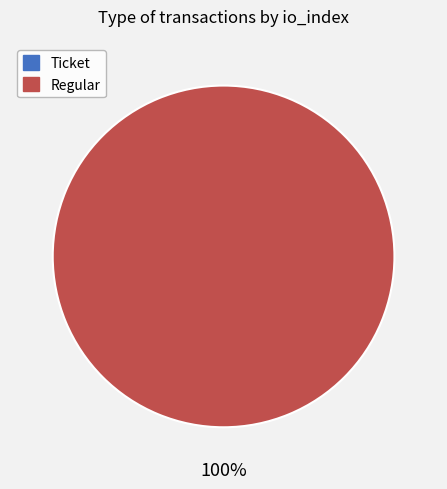

What is the largest slice in the pie chart?

Regular (io_index=8)